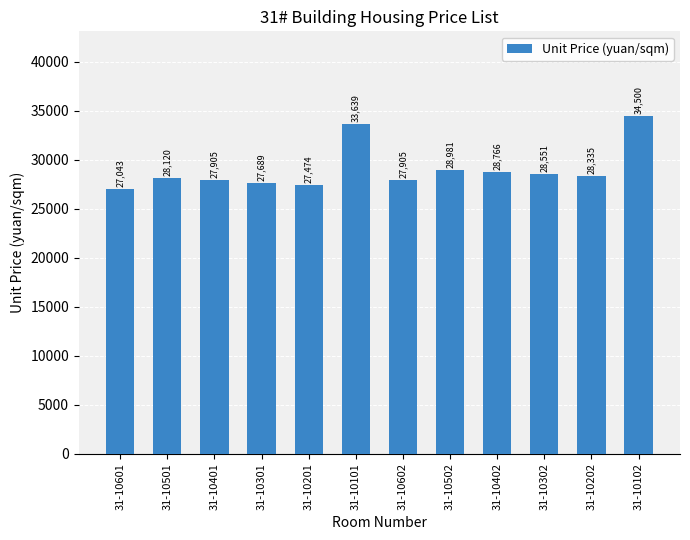

What position from the left is 31-10602?

7